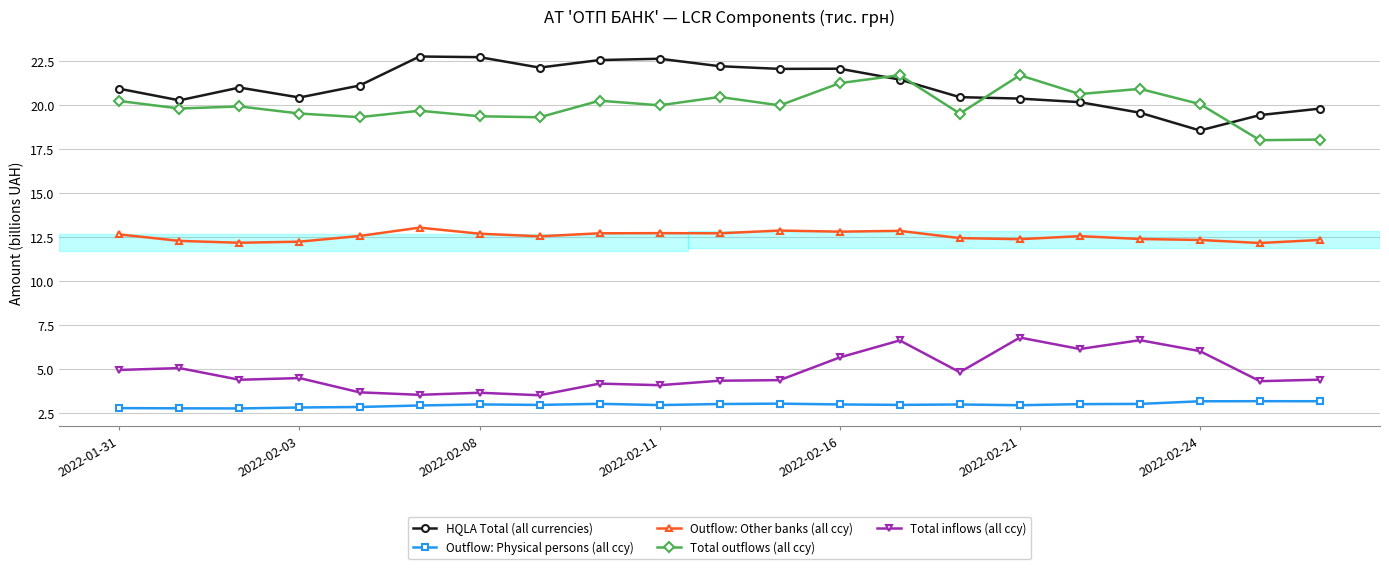

What is the value of the HQLA Total (all currencies) point at the 17th from the left?

20.2